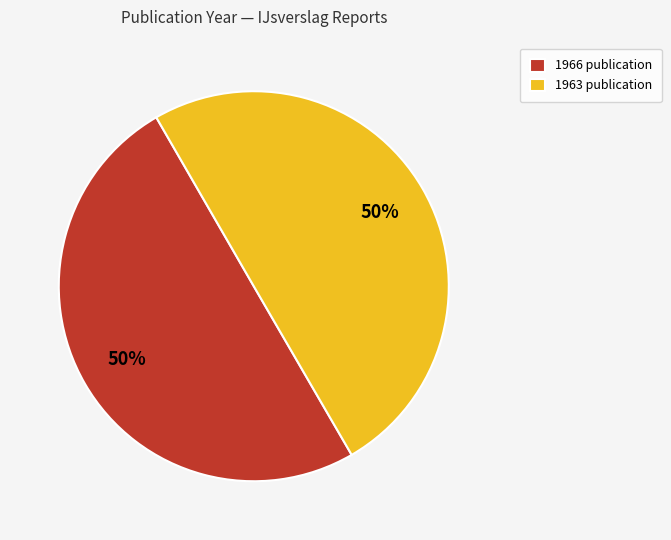

What percentage is the 1966 publication slice, to the nearest percent?

50%